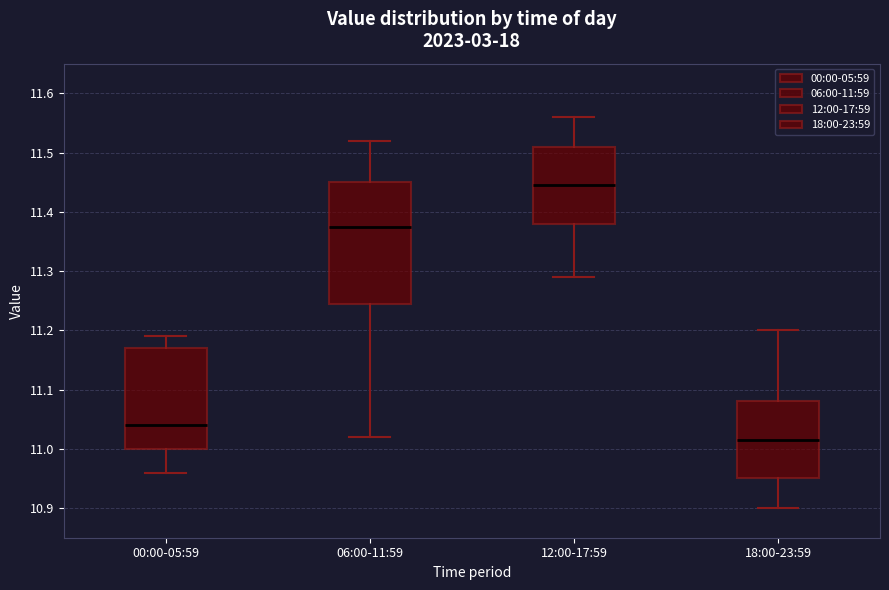

Reading left to right, read every box against the y-axis: the position of its median line, the range the box covers, and the ends of its whiskers. The values are not printed on the chart, so give them approximately, as read against the axis.

00:00-05:59: median 11.04, box 11.00 to 11.17, whiskers 10.96 to 11.19
06:00-11:59: median 11.38, box 11.25 to 11.45, whiskers 11.02 to 11.52
12:00-17:59: median 11.45, box 11.38 to 11.51, whiskers 11.29 to 11.56
18:00-23:59: median 11.02, box 10.95 to 11.08, whiskers 10.90 to 11.20